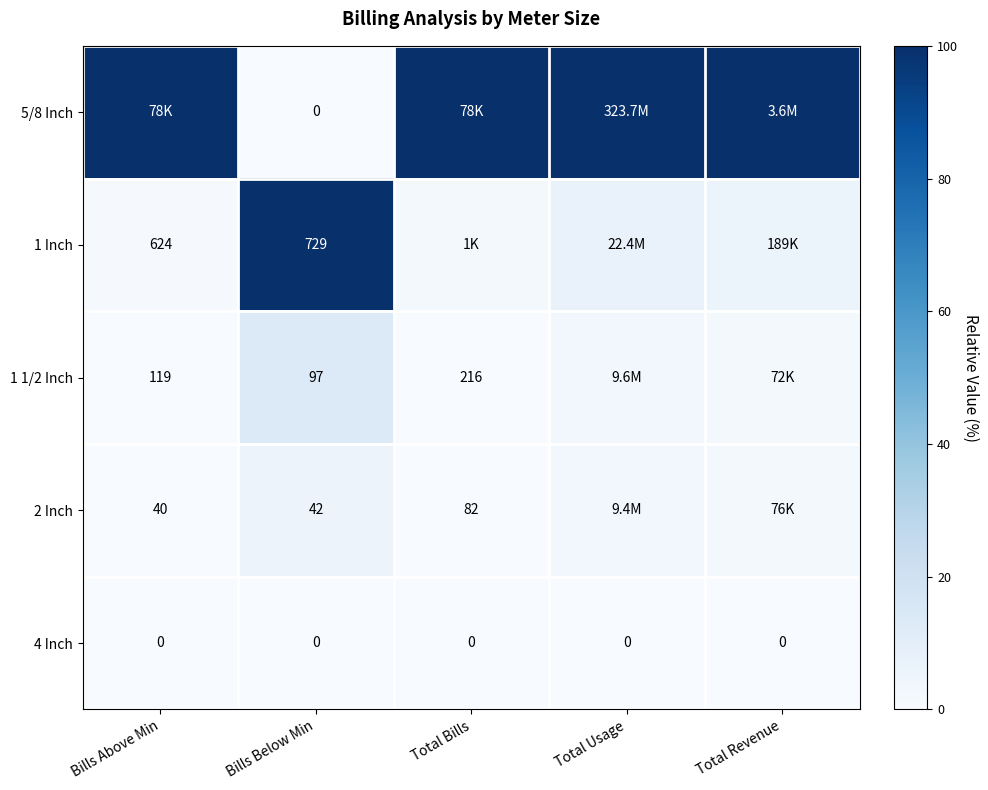

At which category is the sum across all series the highest?

Bills Below Min